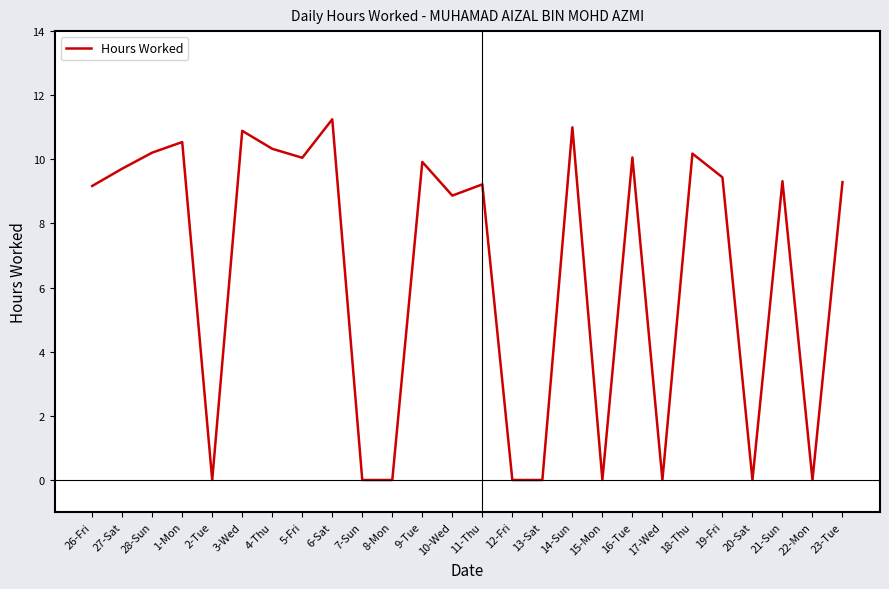

Which has a higher value, 27-Sat or 9-Tue?

9-Tue